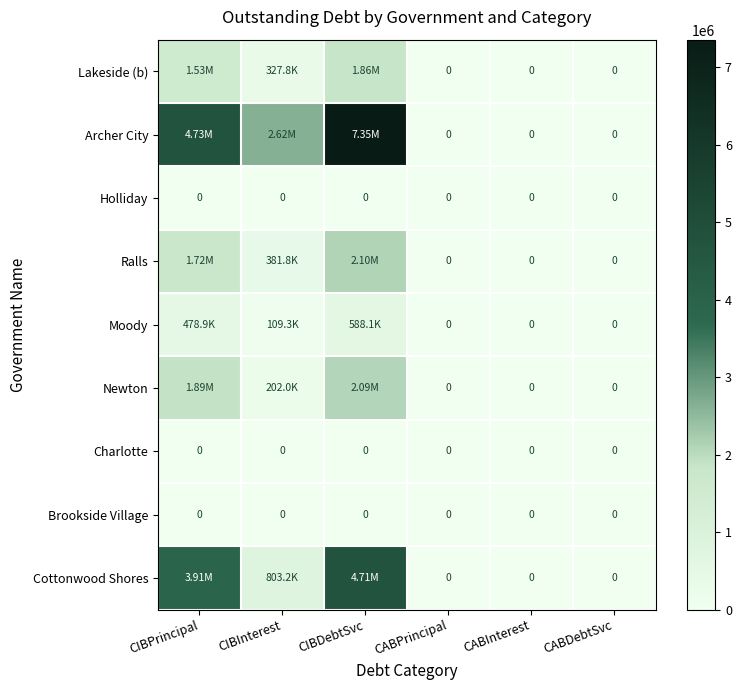

At how many categories does at least one series exceed 358385?

3